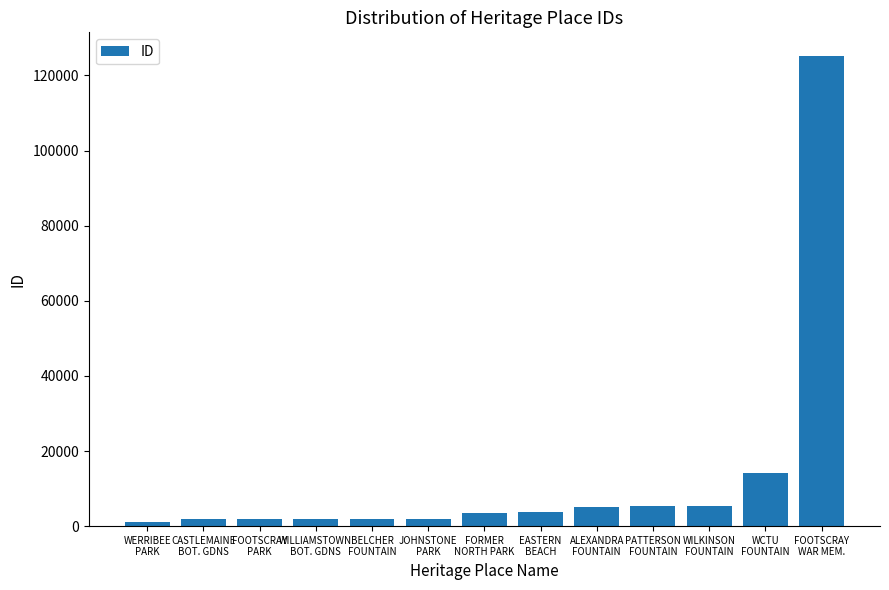

What position from the left is ALEXANDRA
FOUNTAIN?

9